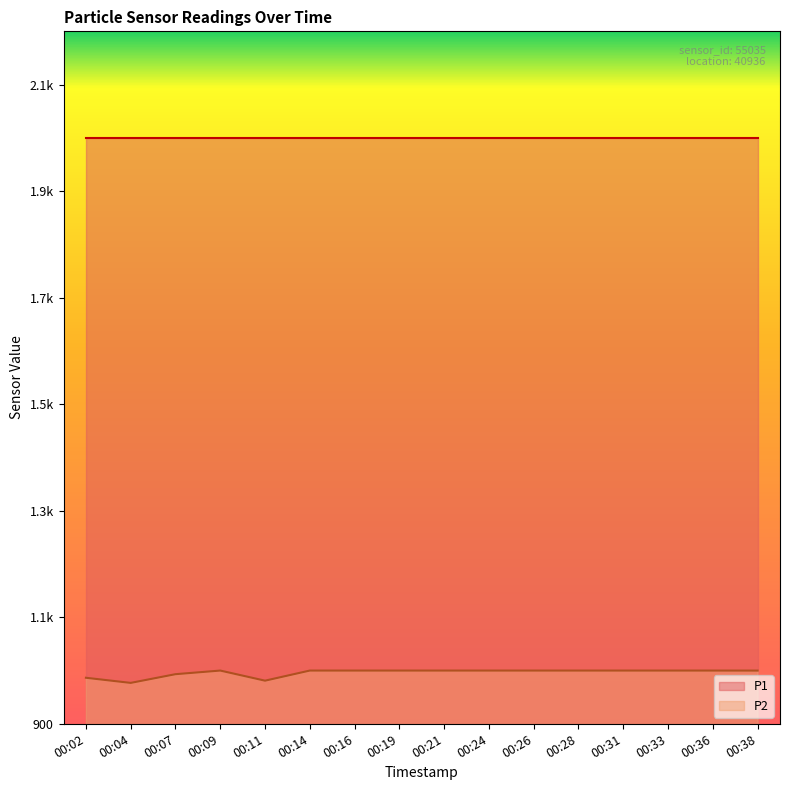

What is the minimum value shown in the chart?

976.8